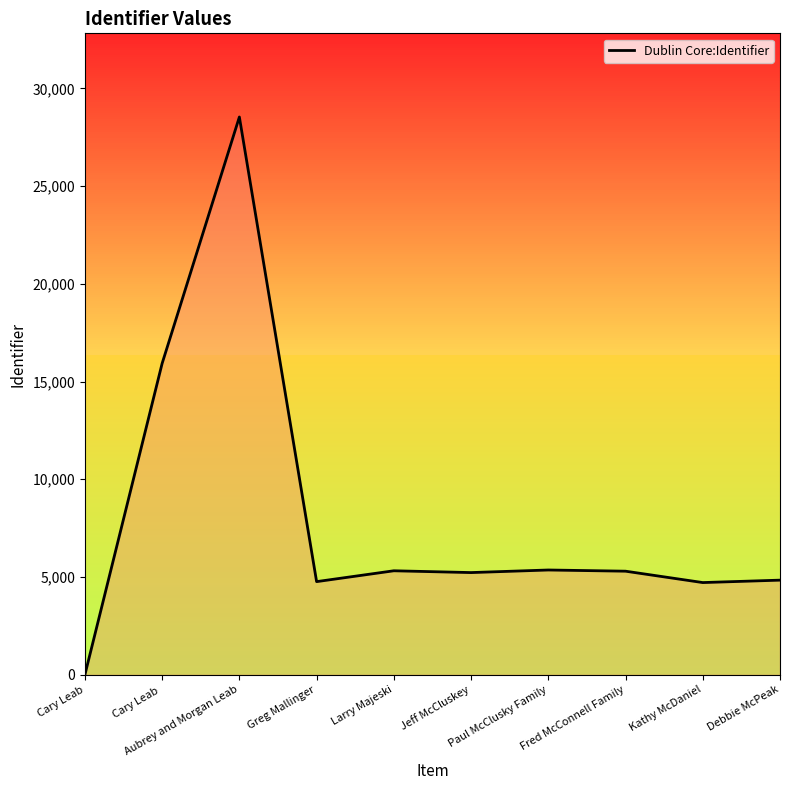

How many lines are shown in the chart?

1